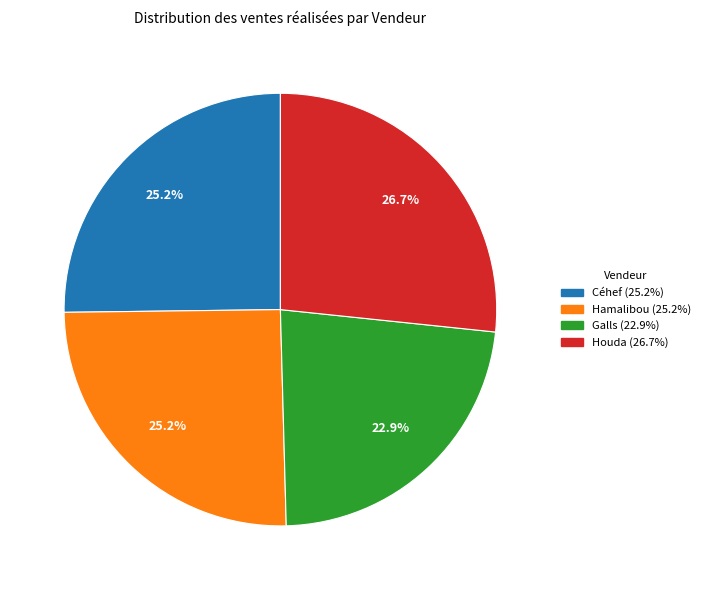

How many slices are in this pie chart?

4